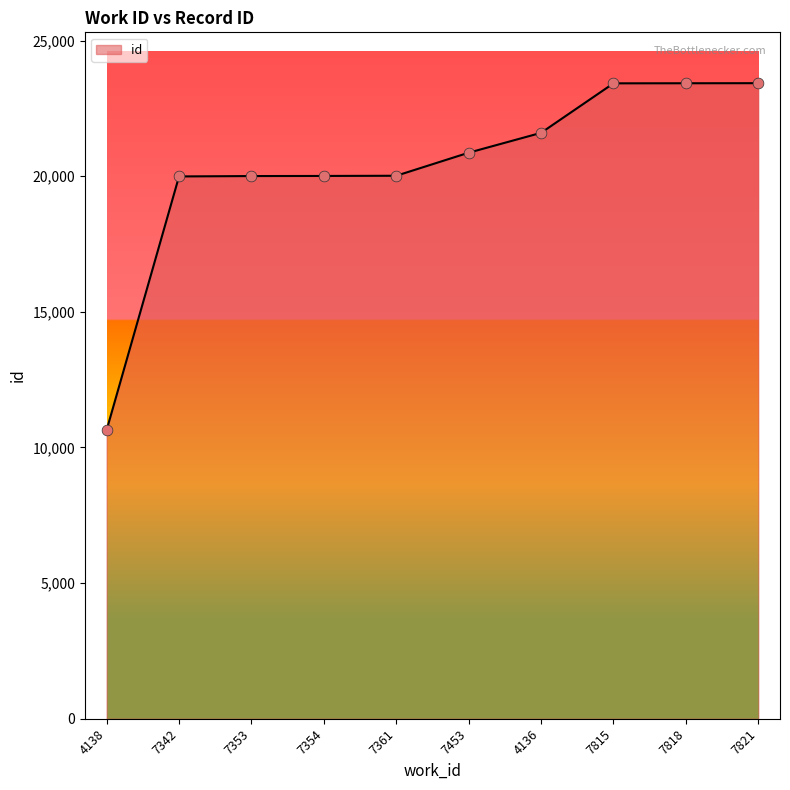

What is the ratio of the value at 4136 to the value at 7361?

1.1